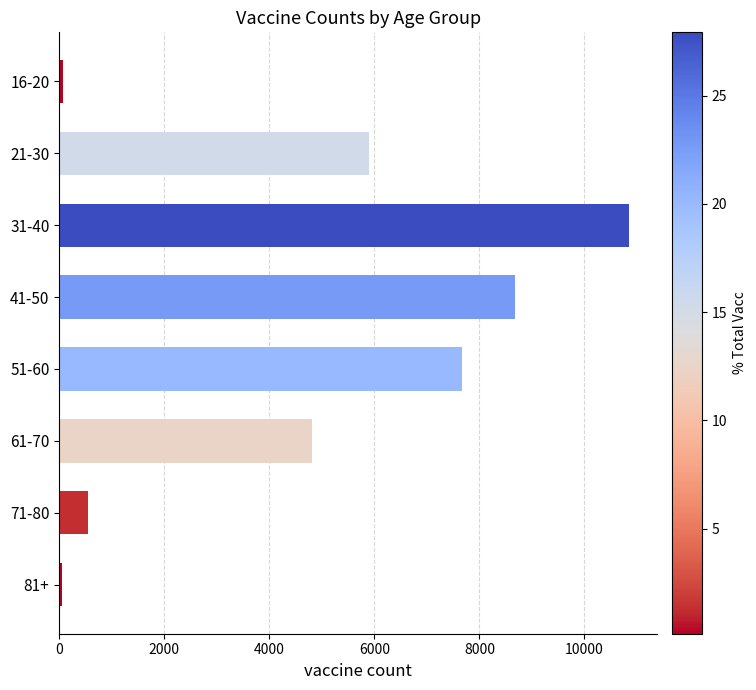

Where is the data nearest to the value 5454?

21-30